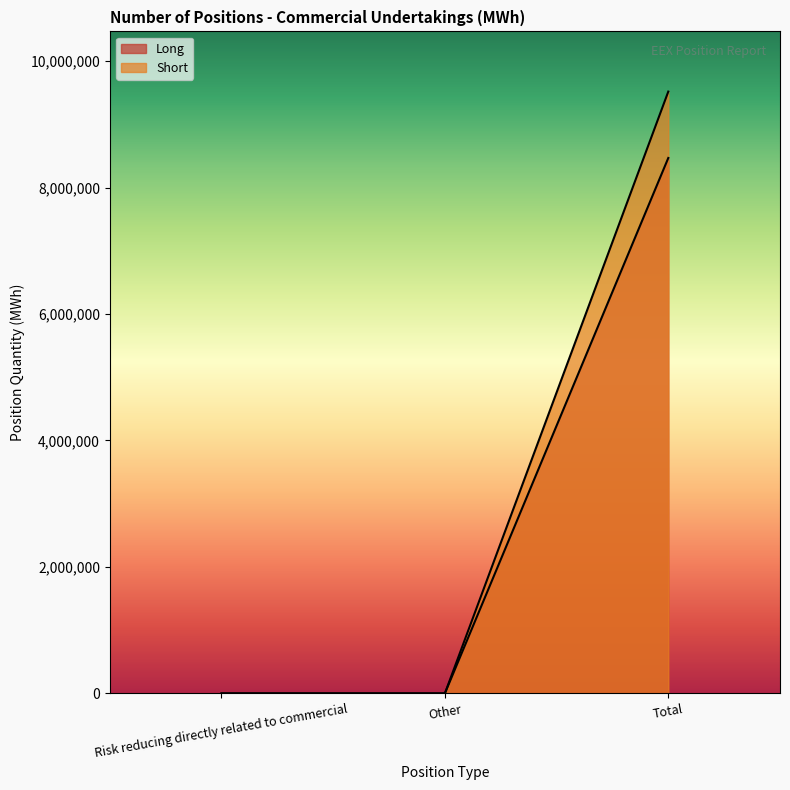

What position from the right is Other?

2